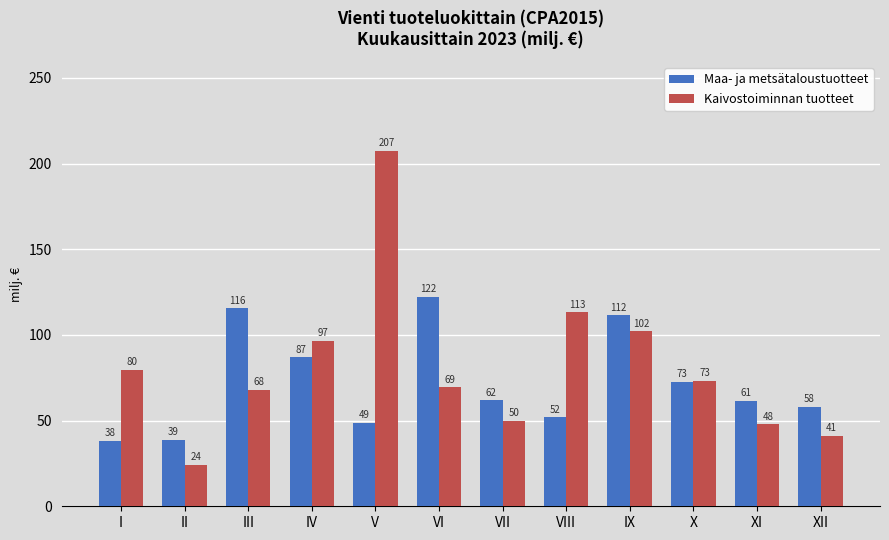

At which category is the sum across all series the highest?

V